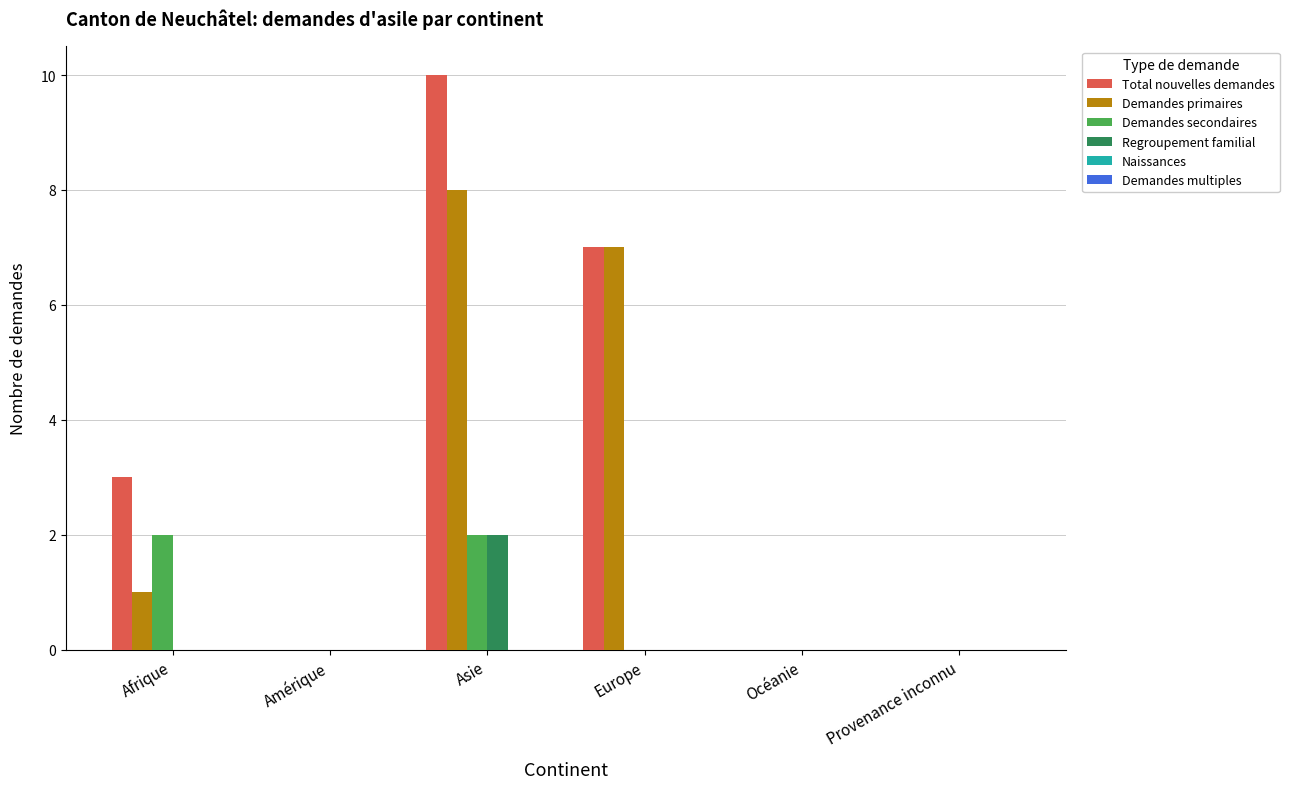

What is the greatest value displayed?

10